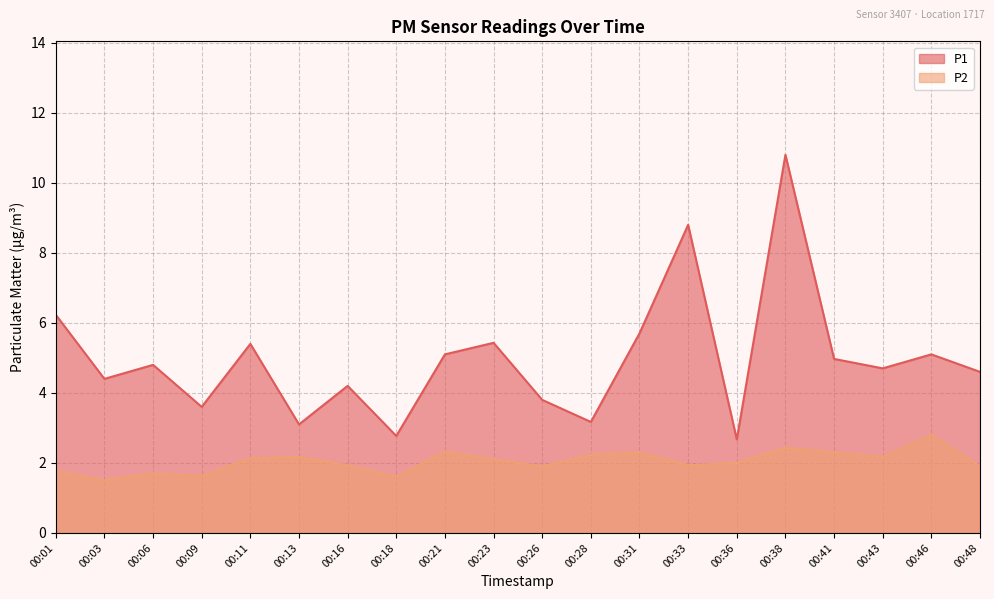

What is the value of the P2 point at the 6th from the left?

2.2